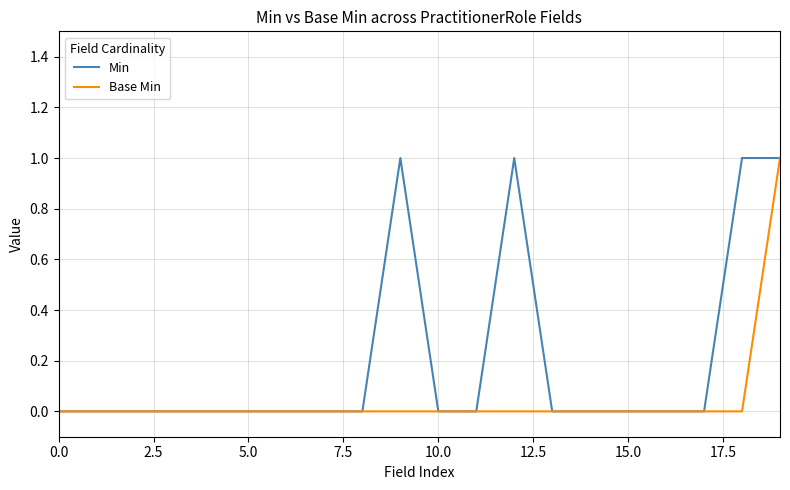

Which series has the largest total across all categories?

Min